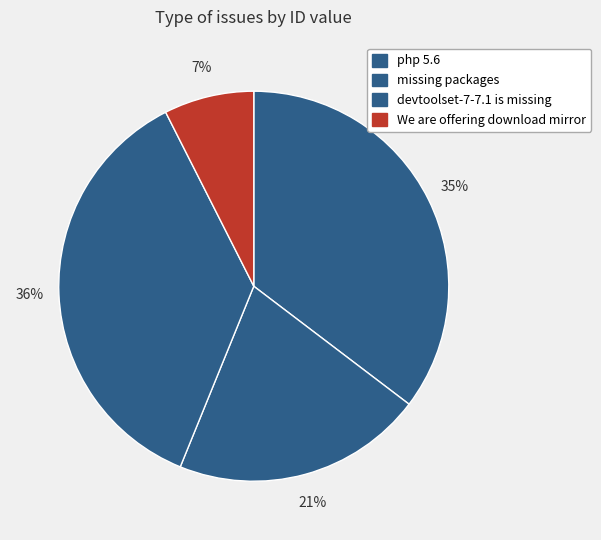

How many segments does this pie chart have?

4